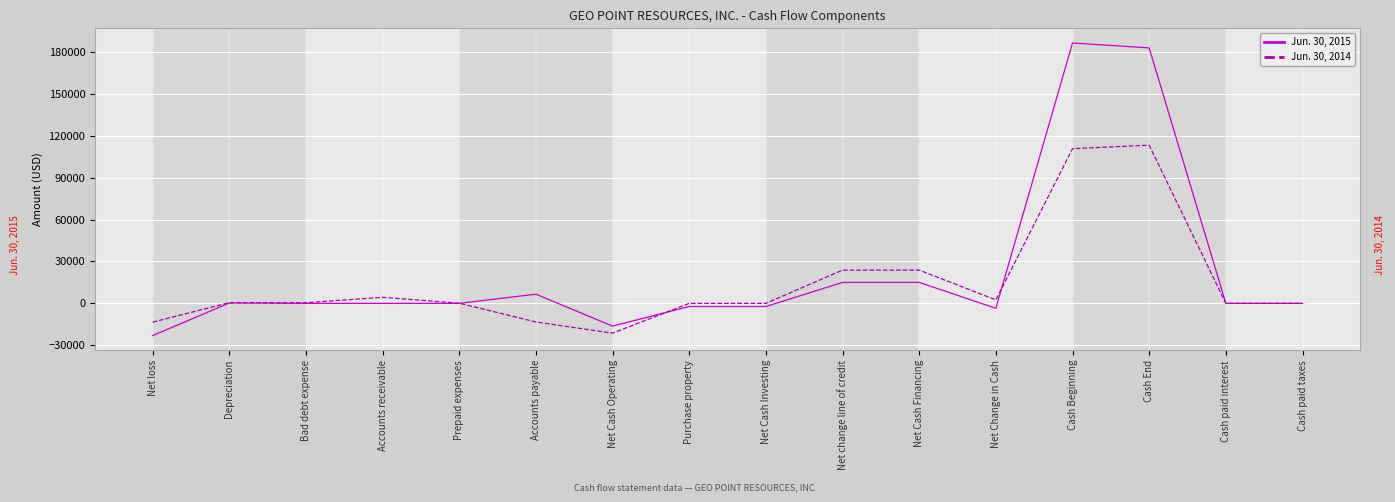

Rank the series by their average value, from lowest to highest.

Jun. 30, 2014, Jun. 30, 2015